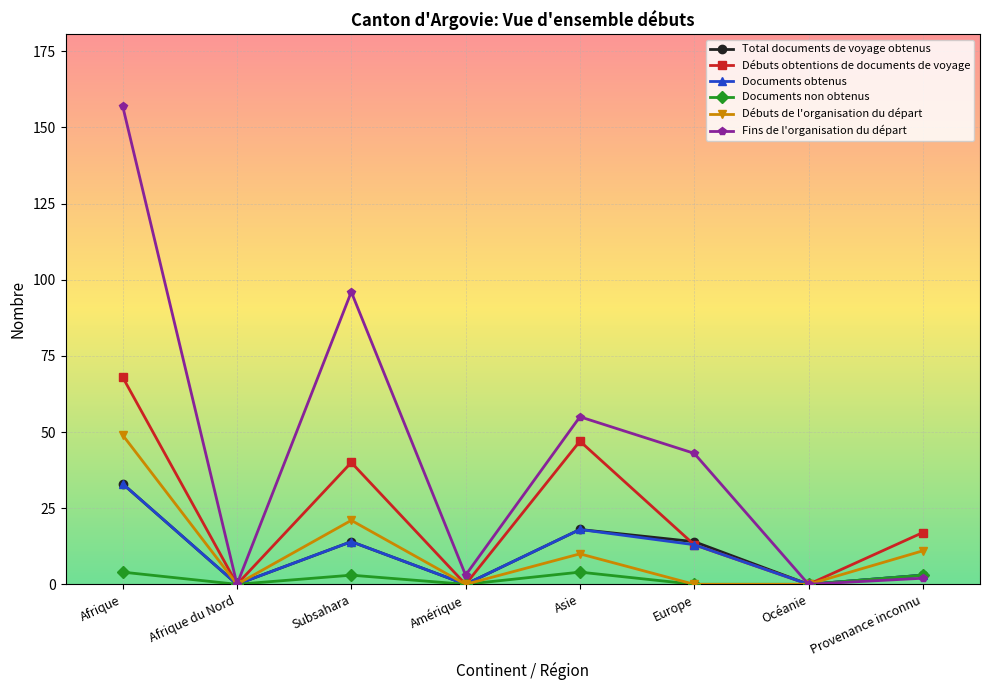

What is the greatest value displayed?

157